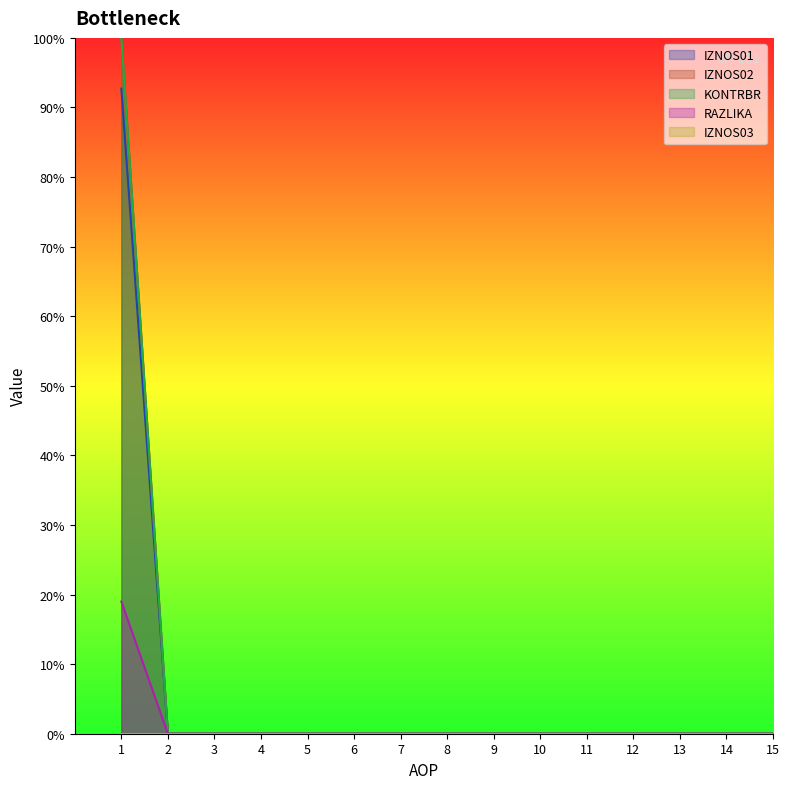

At which category does the chart reach its peak across all series?

1